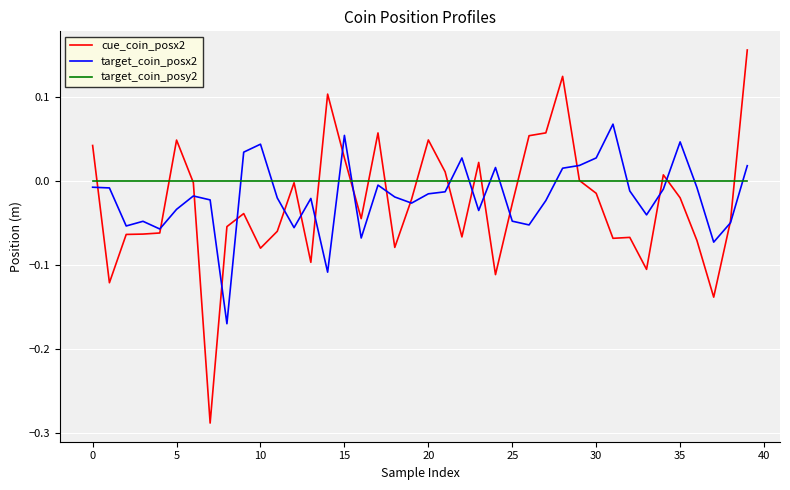

List the series in order of their peak value, lowest first.

target_coin_posy2, target_coin_posx2, cue_coin_posx2